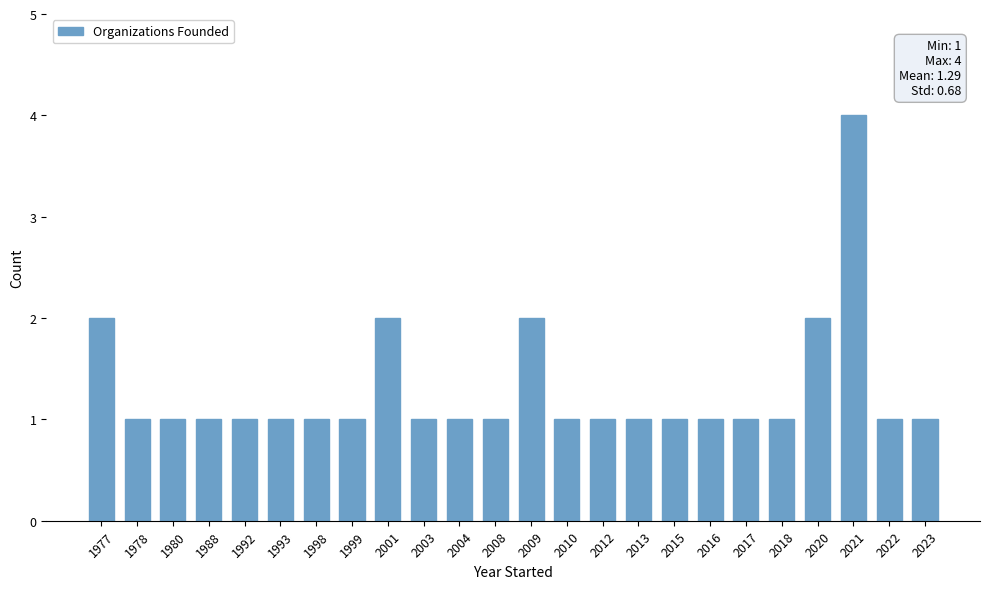

Does the chart contain any negative values?

No